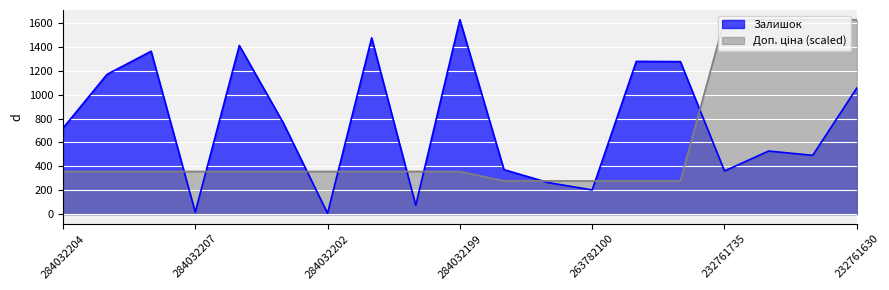

Reading left to right, transcribe all the data shown in this chart.

Залишок: 719.0	1170.0	1364.0	16.0	1412.0	761.0	6.0	1476.0	74.0	1628.0	372.0	264.0	202.0	1279.0	1277.0	361.0	528.0	492.0	1056.0
Ціна: 356.7	356.7	356.7	356.7	356.7	356.7	356.7	356.7	356.7	356.7	277.5	277.5	277.5	277.5	277.5	1628.0	1628.0	1628.0	1628.0